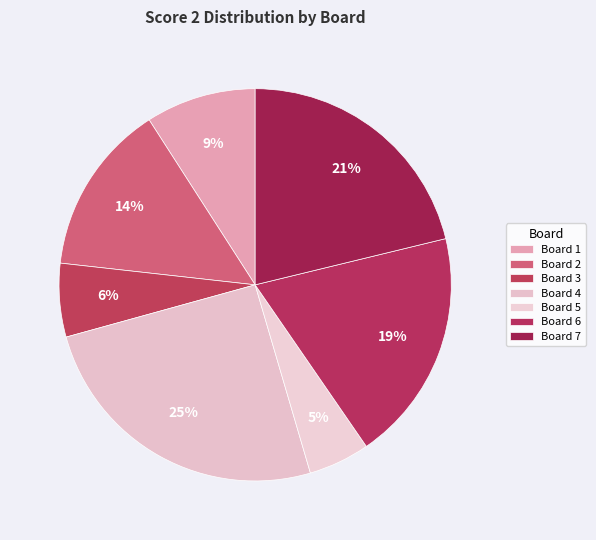

Is it true that Board 7 is 10% of the pie?

False